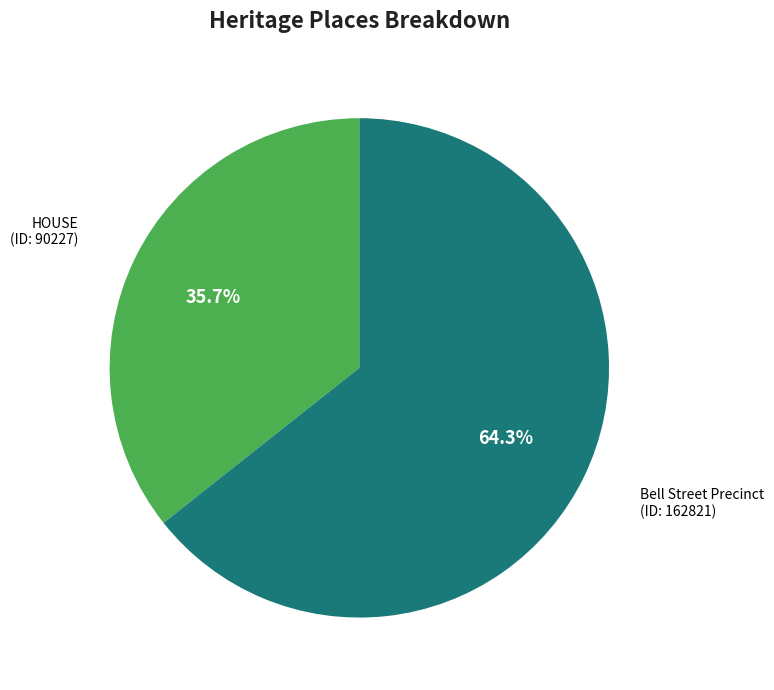

Is there any slice that represents more than half of the pie?

Yes